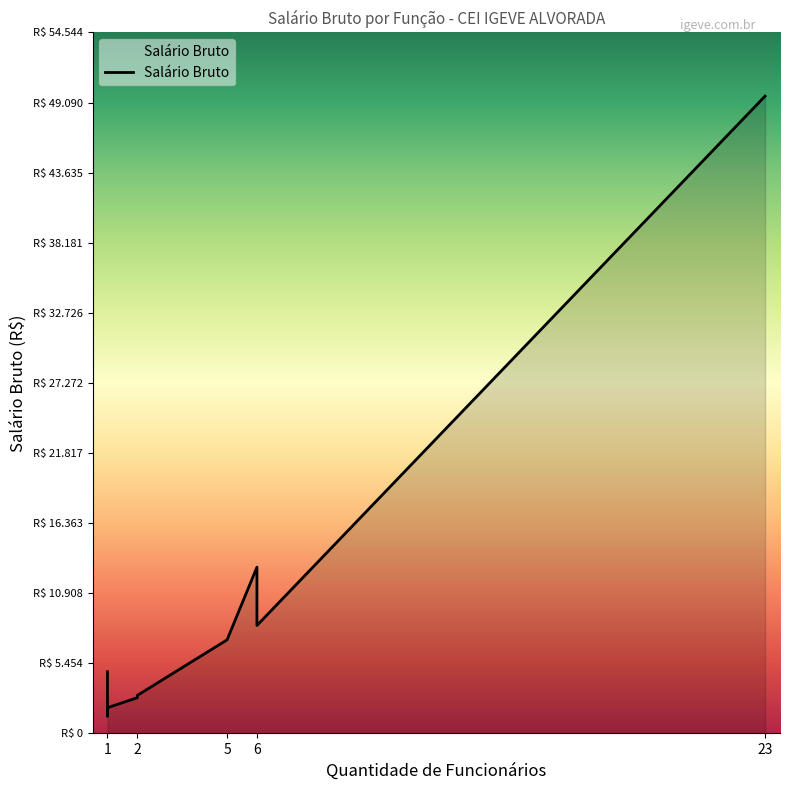

Where is the first local minimum?

1